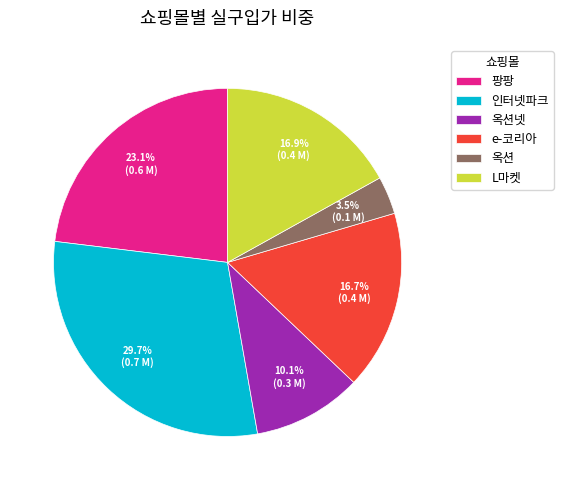

Do 팡팡 and 옥션 together represent more than half of the pie?

No